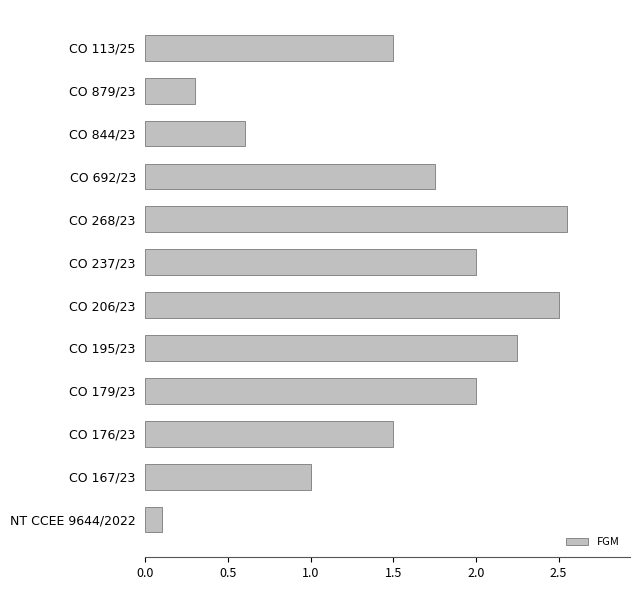

Count the number of data series in this chart.

1